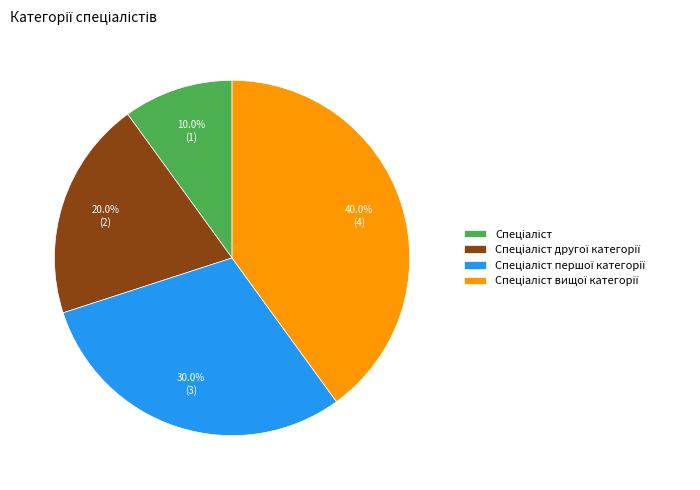

Is there any slice that represents more than half of the pie?

No